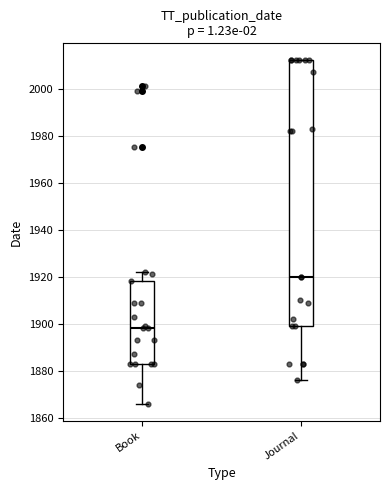

Which box's median line is the lowest?

Book